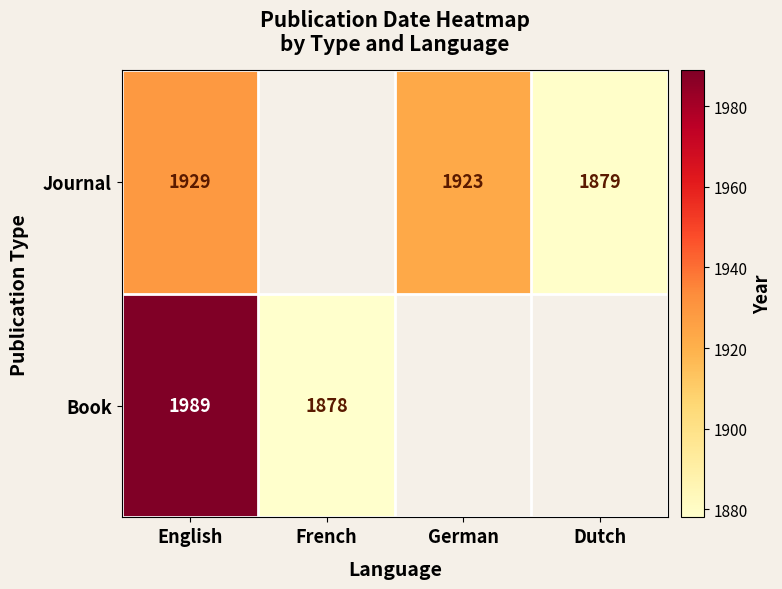

What is the difference between the highest and lowest values at English?

60